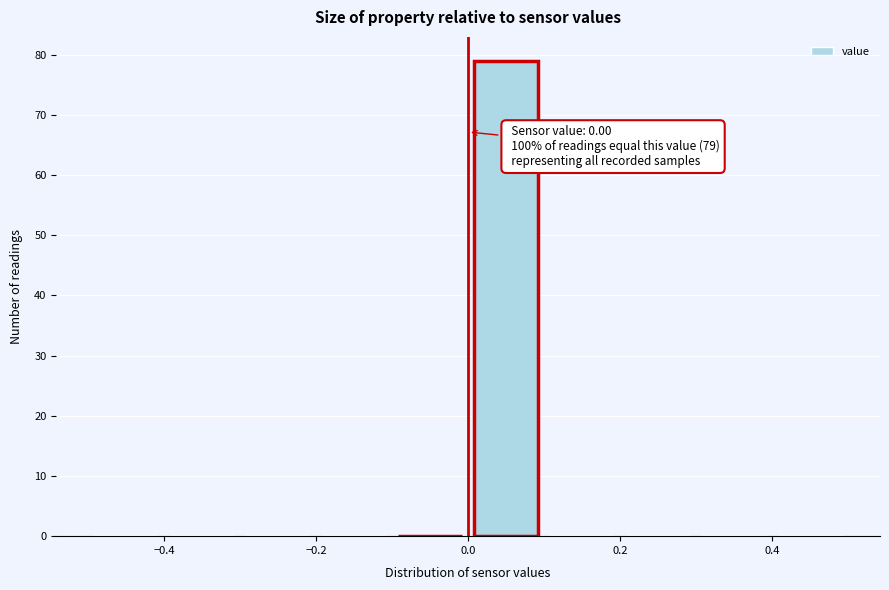

Which range on the x-axis has the tallest bar?

0.0 to 0.1